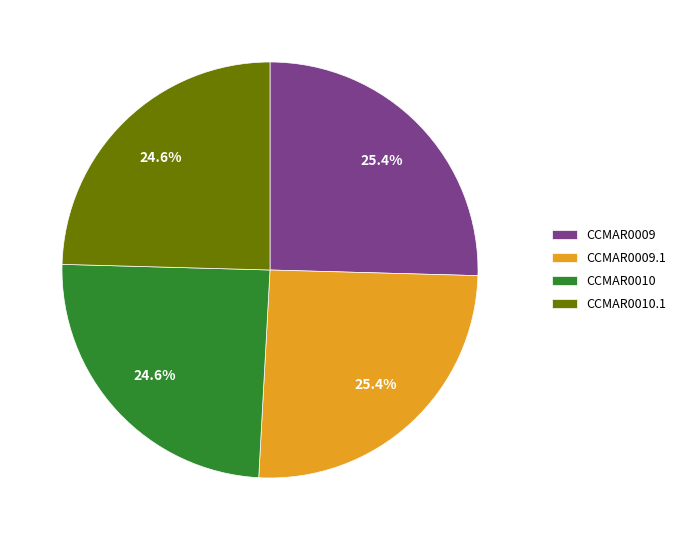

How much of the chart is everything except CCMAR0010?

75.4%